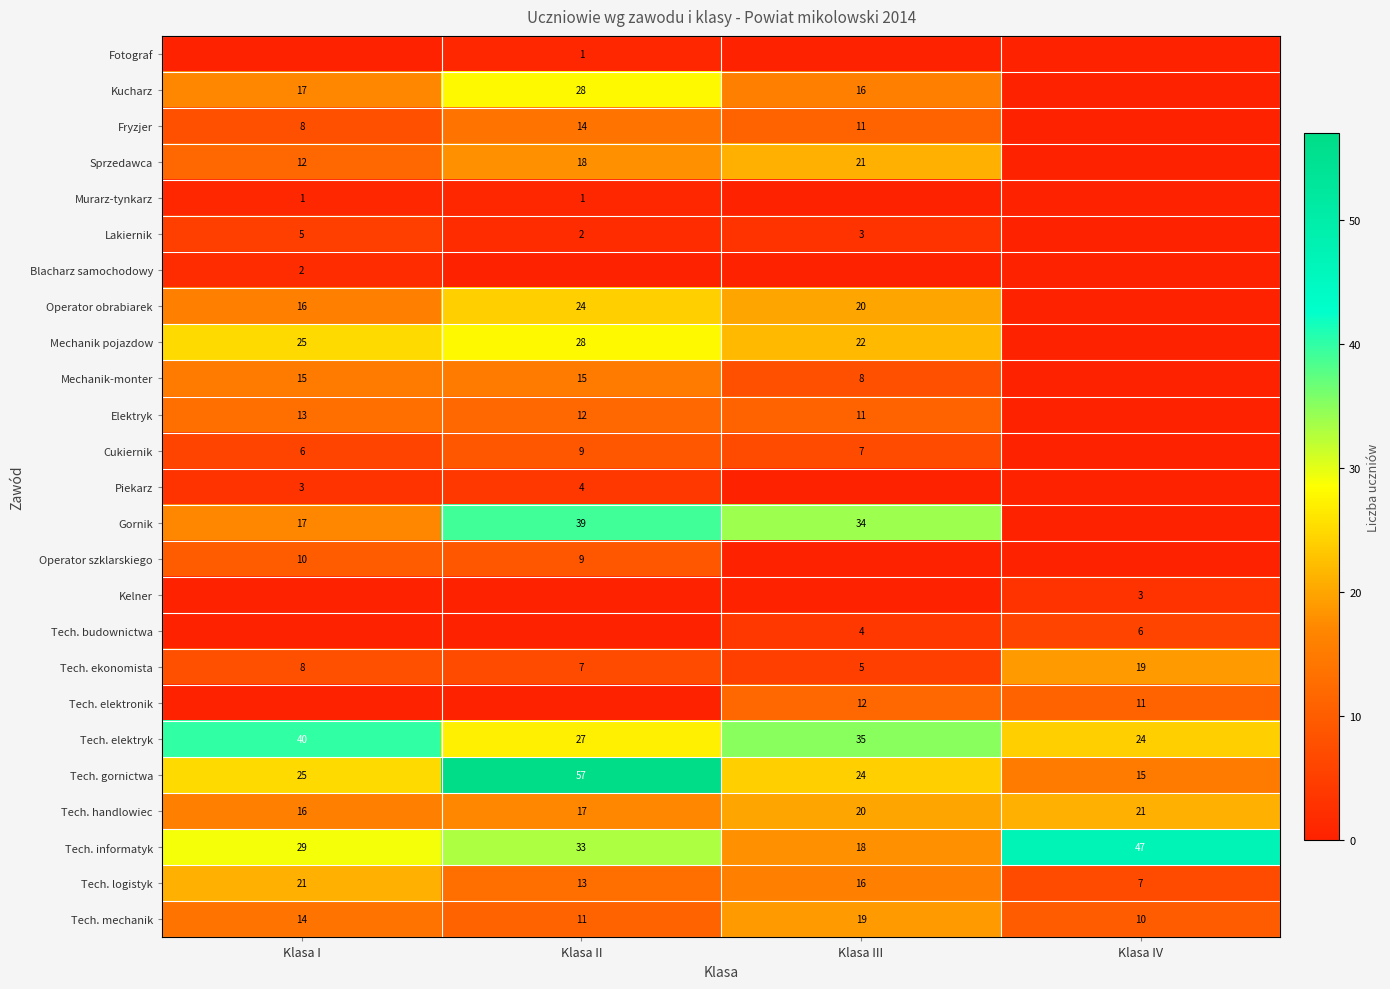

At which category does the chart reach its peak across all series?

Klasa II